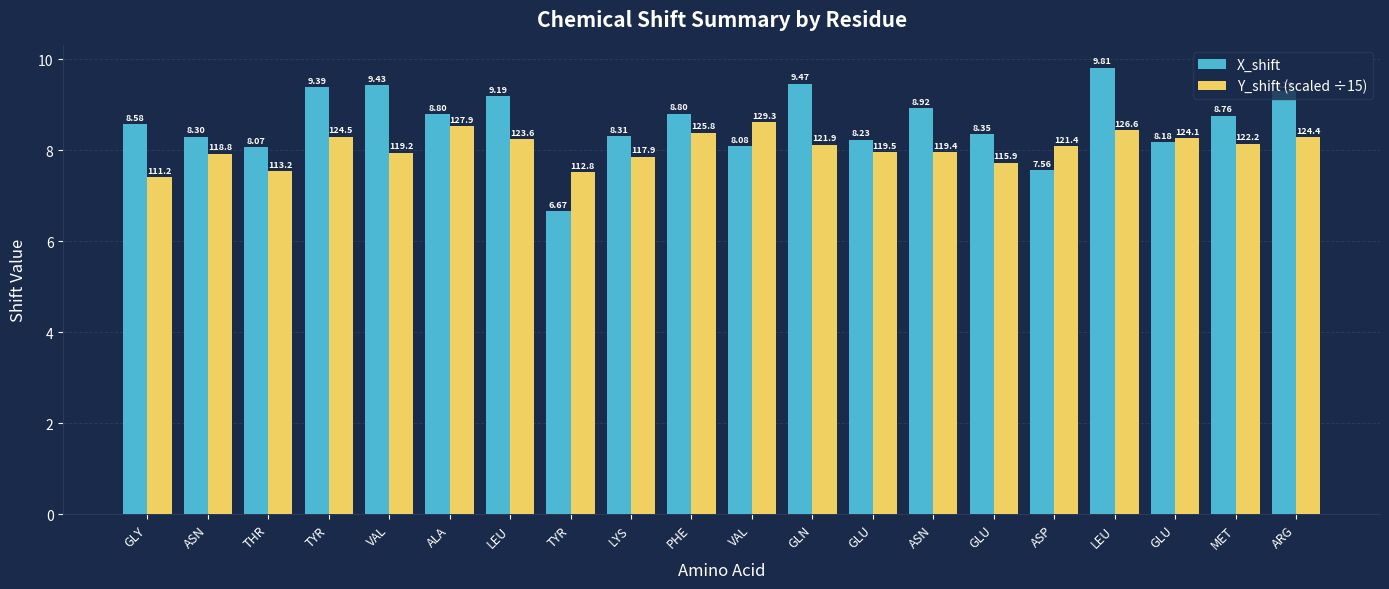

How many data points in Y_shift (scaled ÷15) are above 8?

11